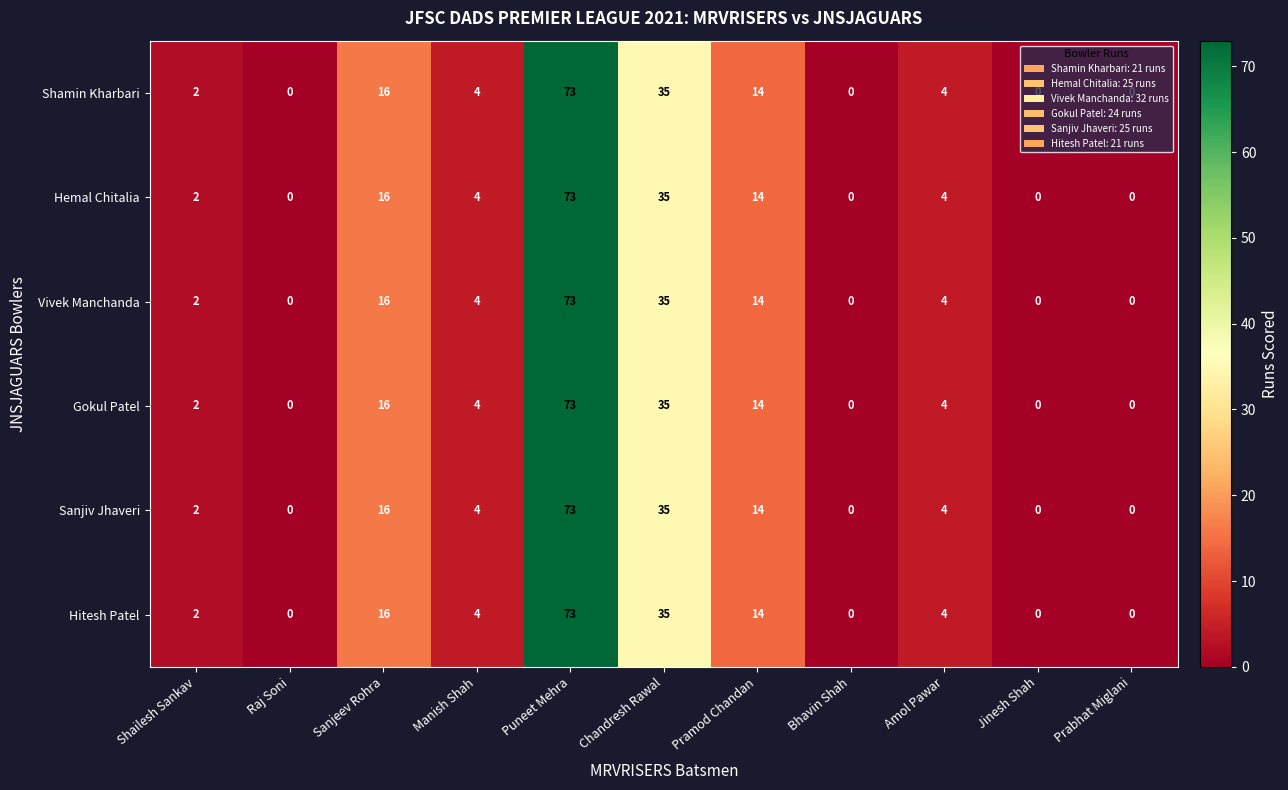

What is the maximum value shown in the chart?

73